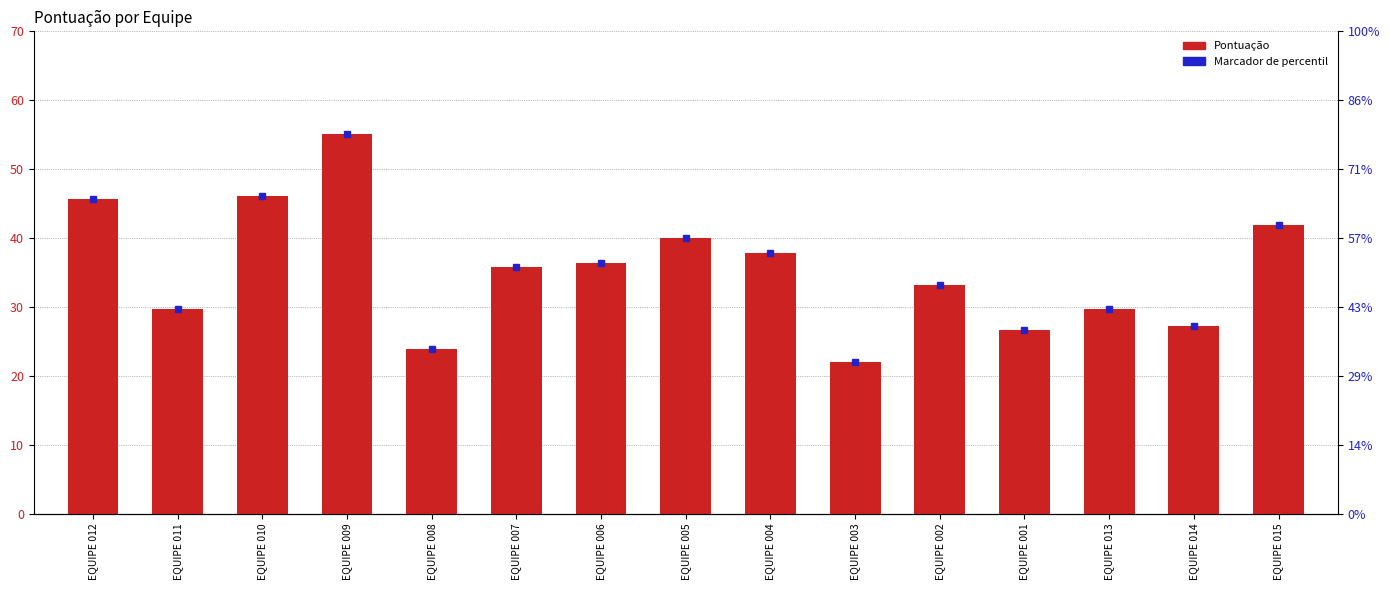

What is the sum of all values?

531.2